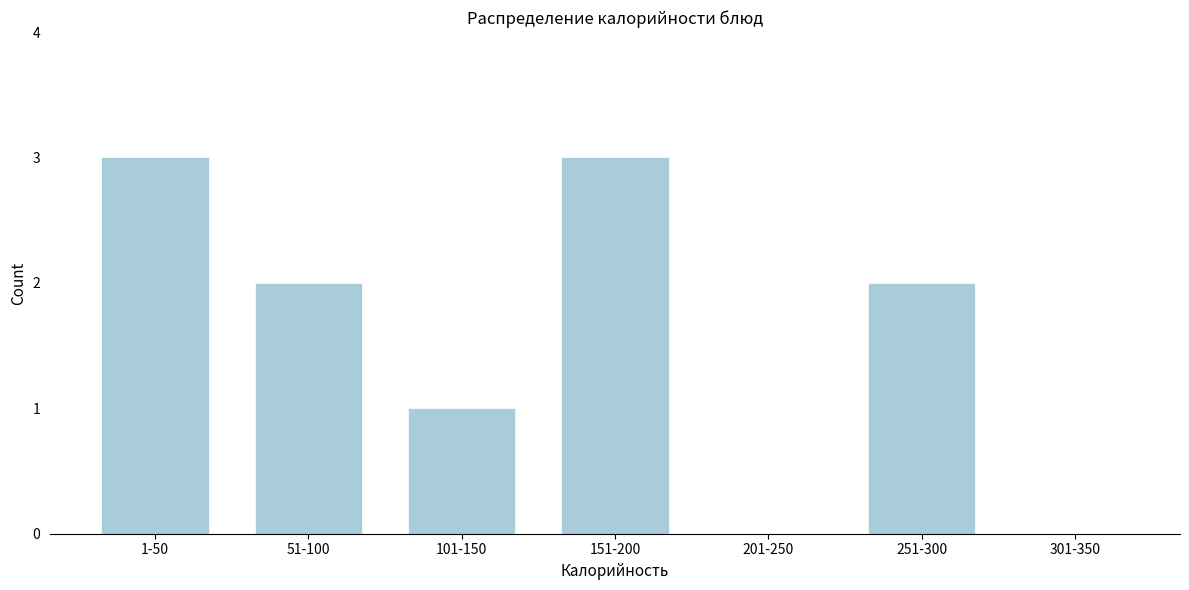

Reading left to right, extract all data points from this chart.

1-50=3	51-100=2	101-150=1	151-200=3	201-250=0	251-300=2	301-350=0